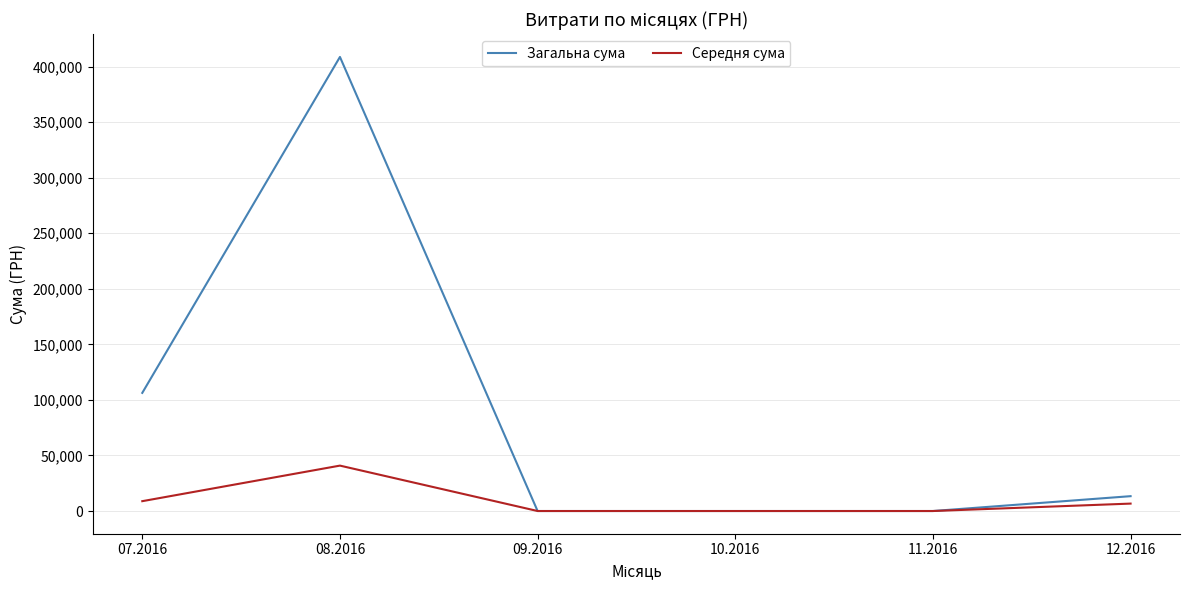

True or false: Загальна сума has a value of 167242.9 at 07.2016.

False